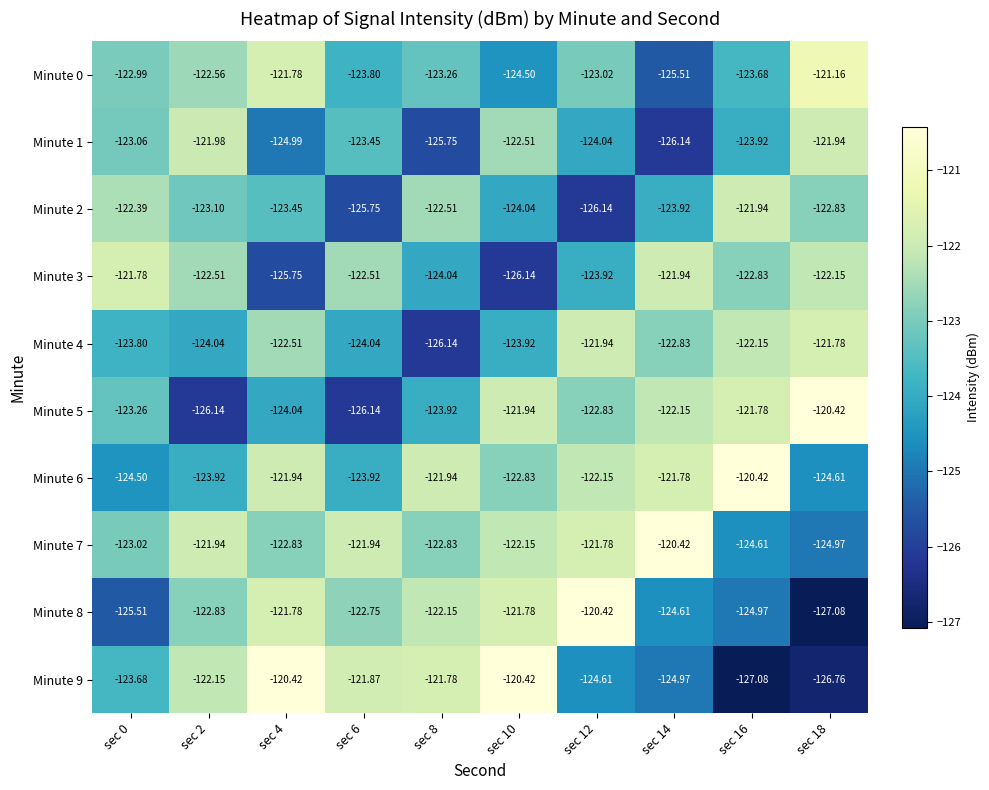

Is the value of Minute 3 at sec 4 greater than the value of Minute 9 at sec 2?

No